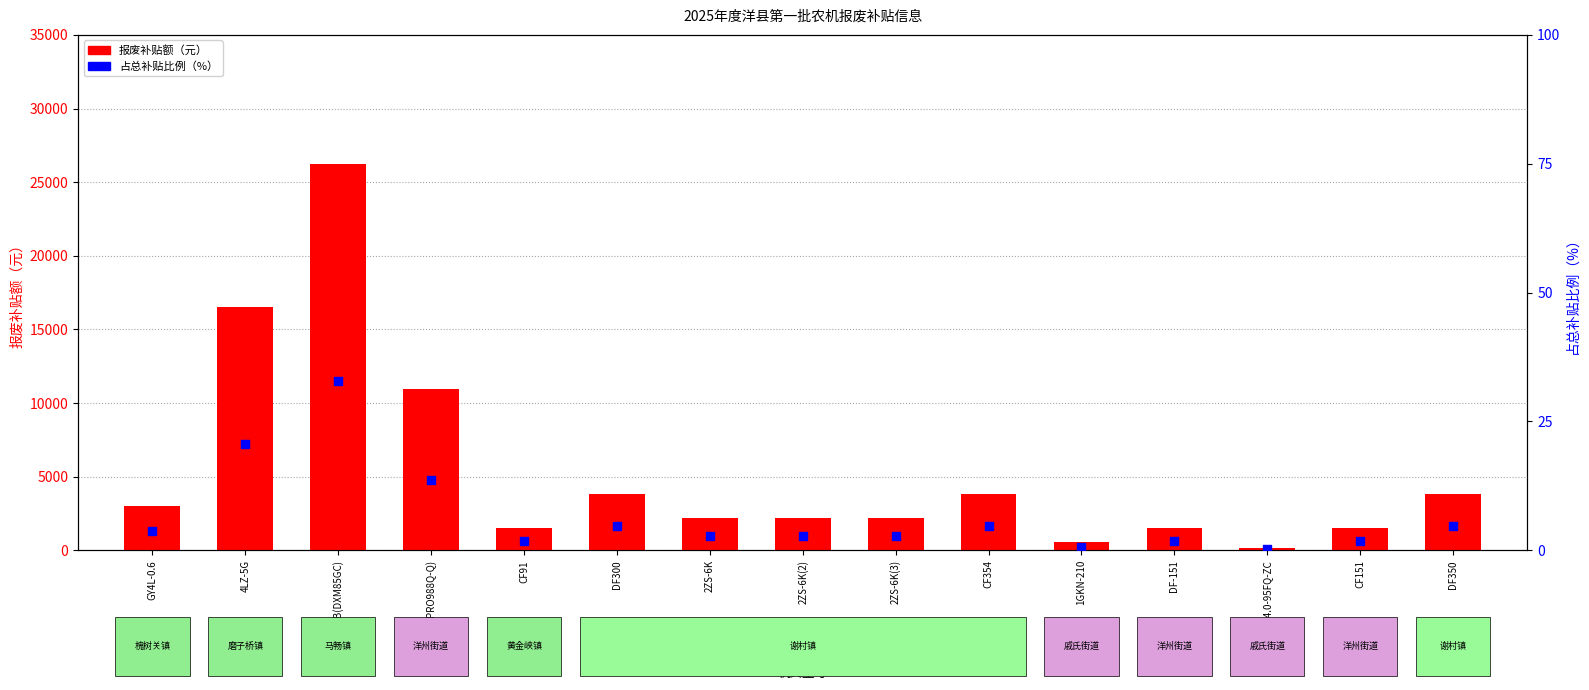

What are all the series names shown in the legend?

报废补贴额（元）, 占总补贴比例（%）